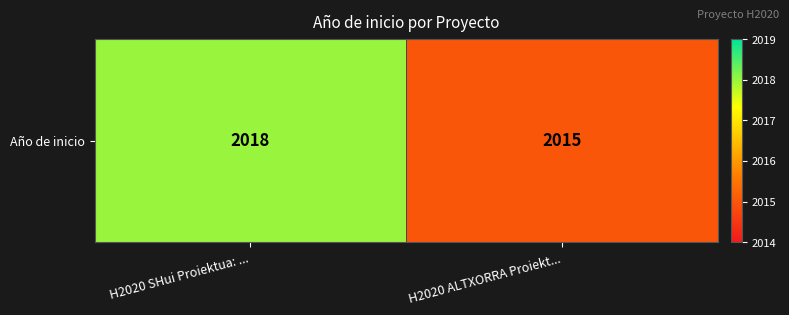

Approximately how many times larger is the value at H2020 SHui Proiektua: ... compared to H2020 ALTXORRA Proiekt...?

1.0